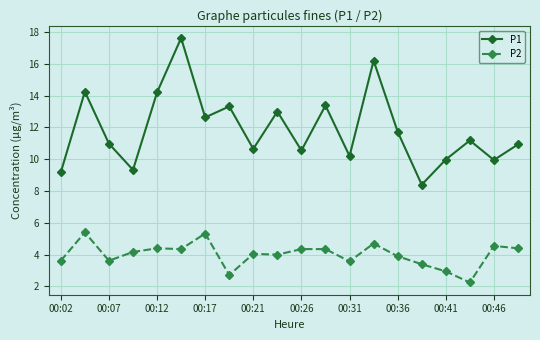

True or false: P2 has more than 2 points higher than both neighbors.

True